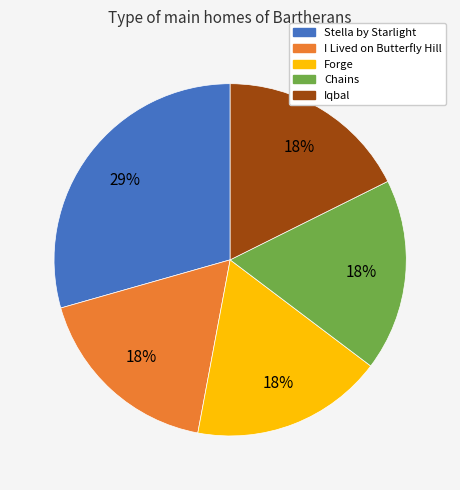

How many segments does this pie chart have?

5